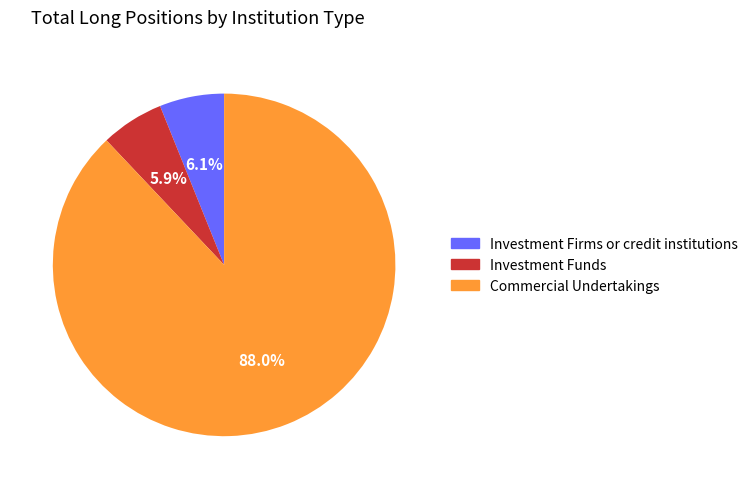

Between Investment Funds and Commercial Undertakings, which is larger?

Commercial Undertakings